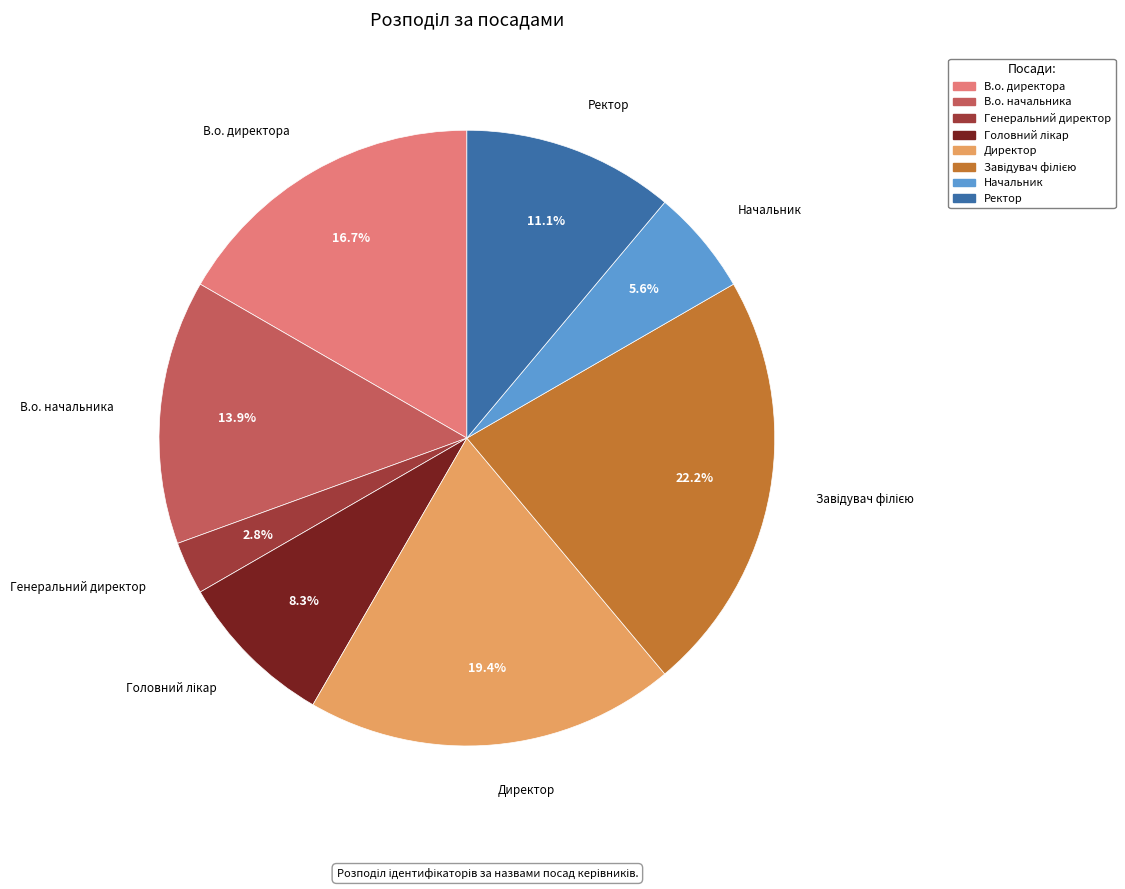

Is there a majority slice in this chart?

No